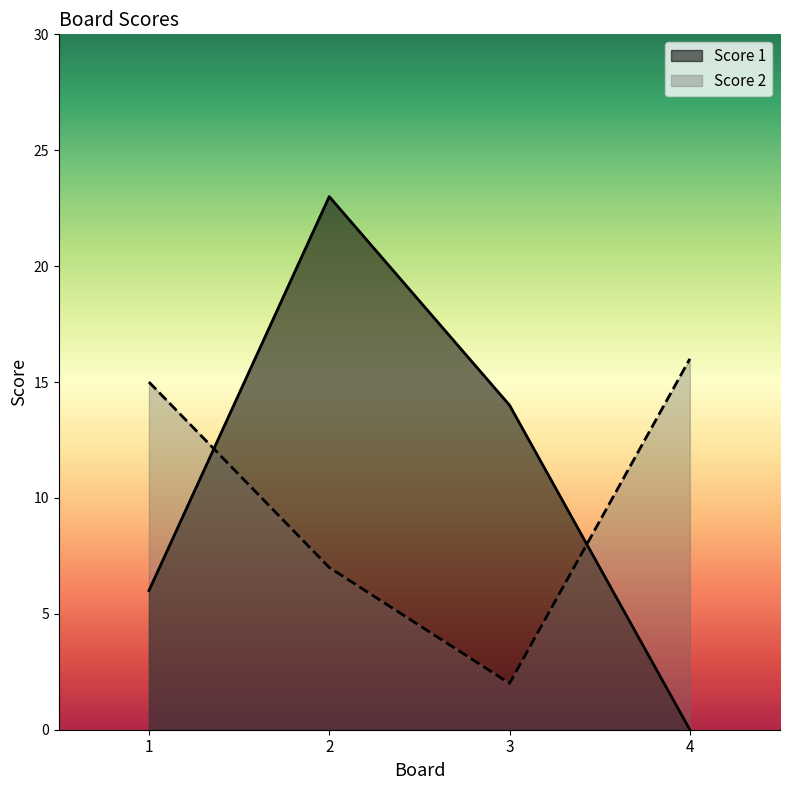

Which series has the largest range (max minus min)?

Score 1